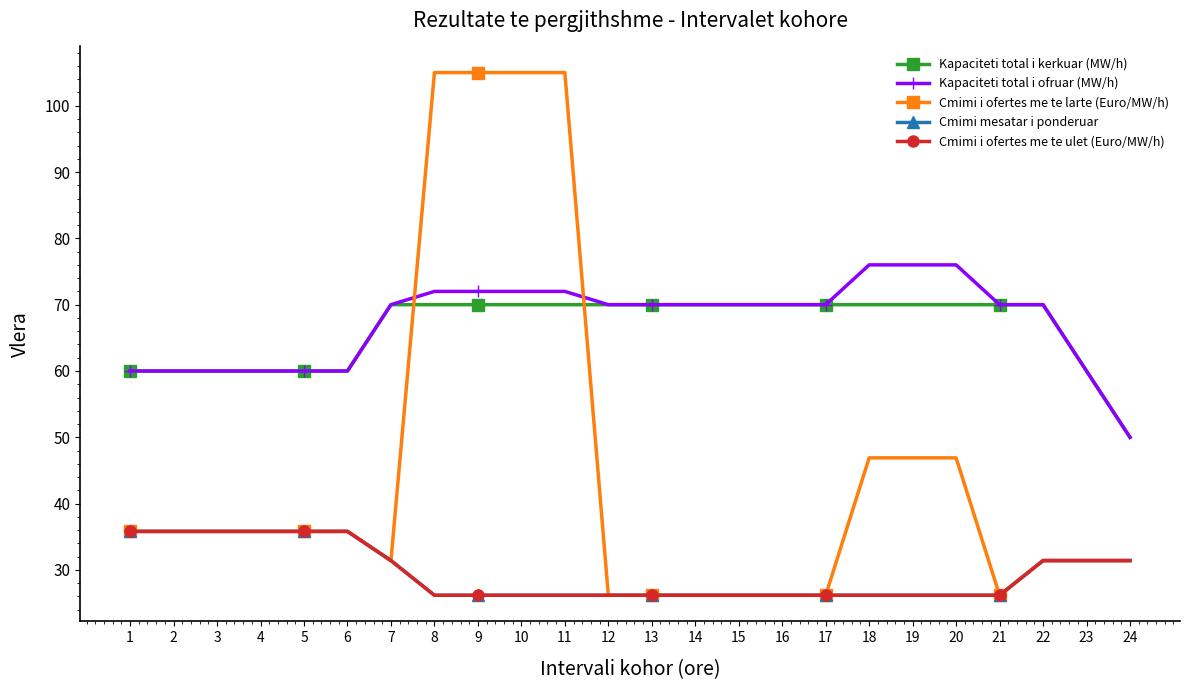

What is the smallest value displayed?

26.2